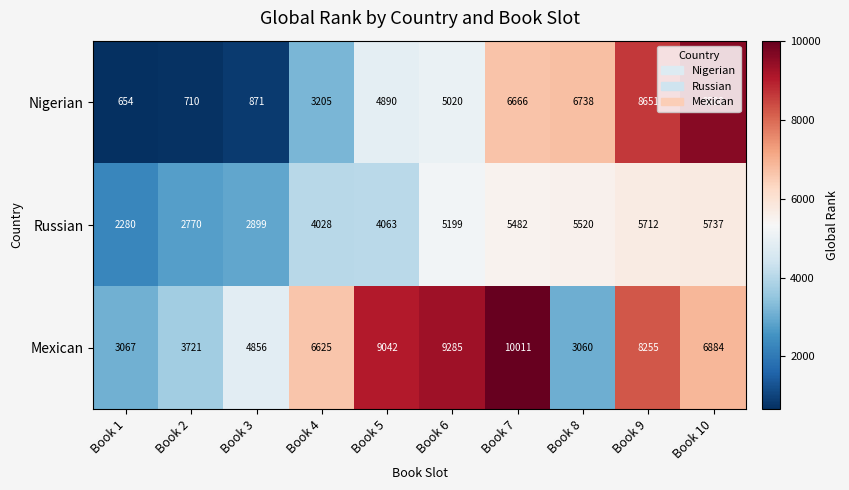

Which series has the largest range (max minus min)?

Nigerian